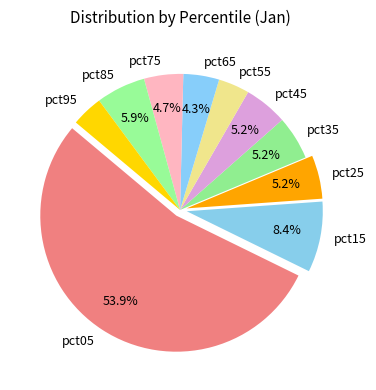

Between pct45 and pct65, which is larger?

pct45